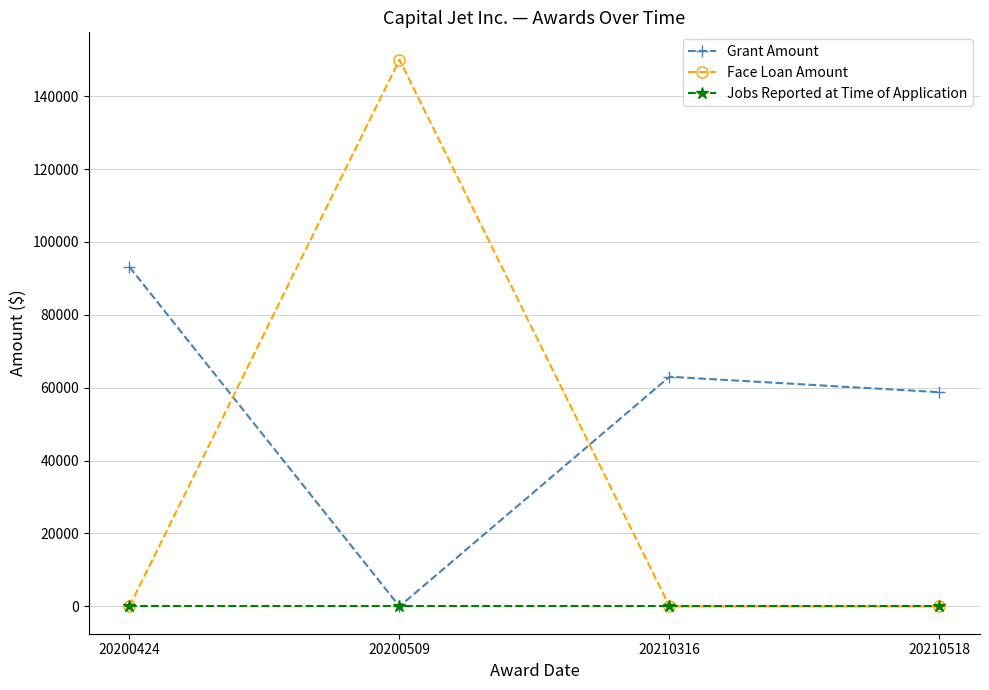

Which series has the largest total across all categories?

Grant Amount